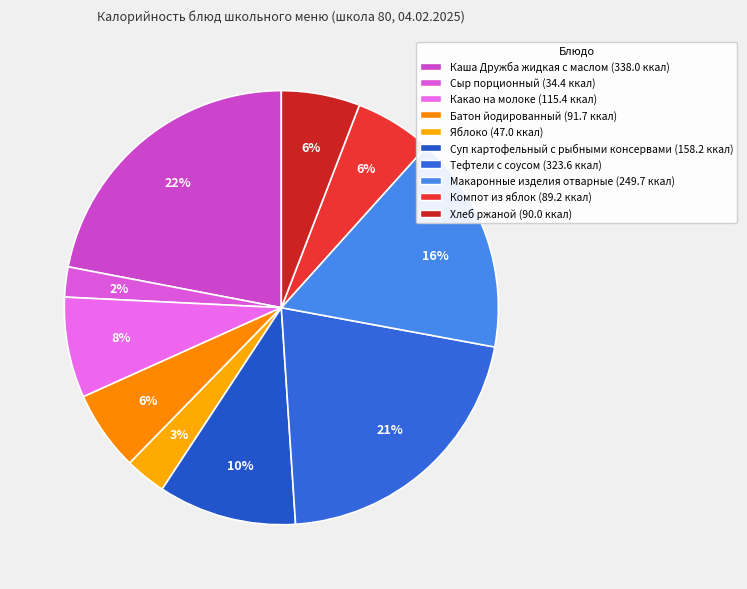

Count the number of slices in the pie.

10